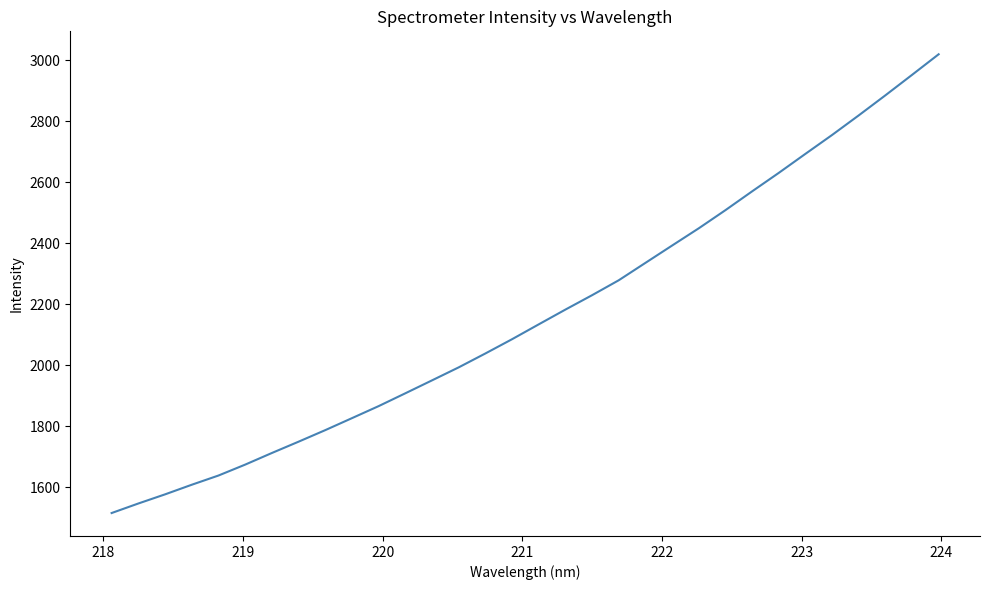

What is the smallest value displayed?

1516.2